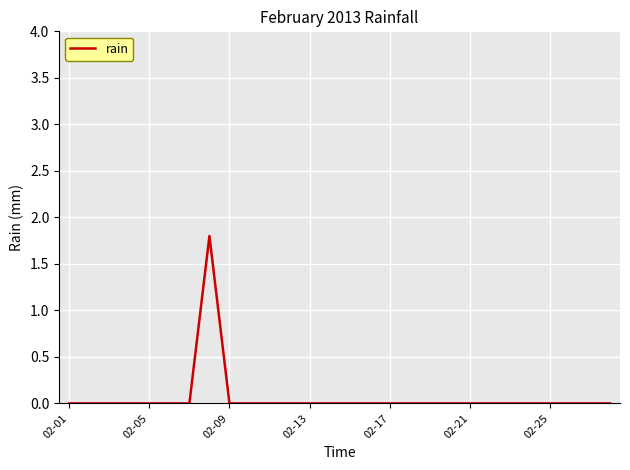

What is the greatest value displayed?

1.8